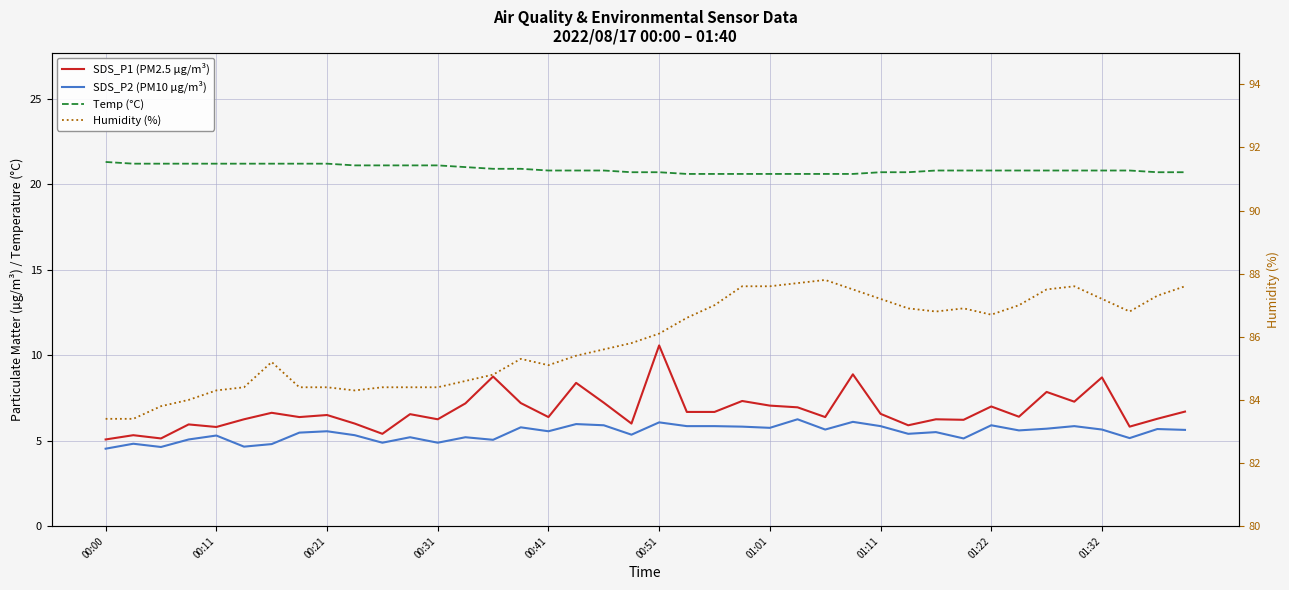

Does the chart display data point markers on the line(s)?

No